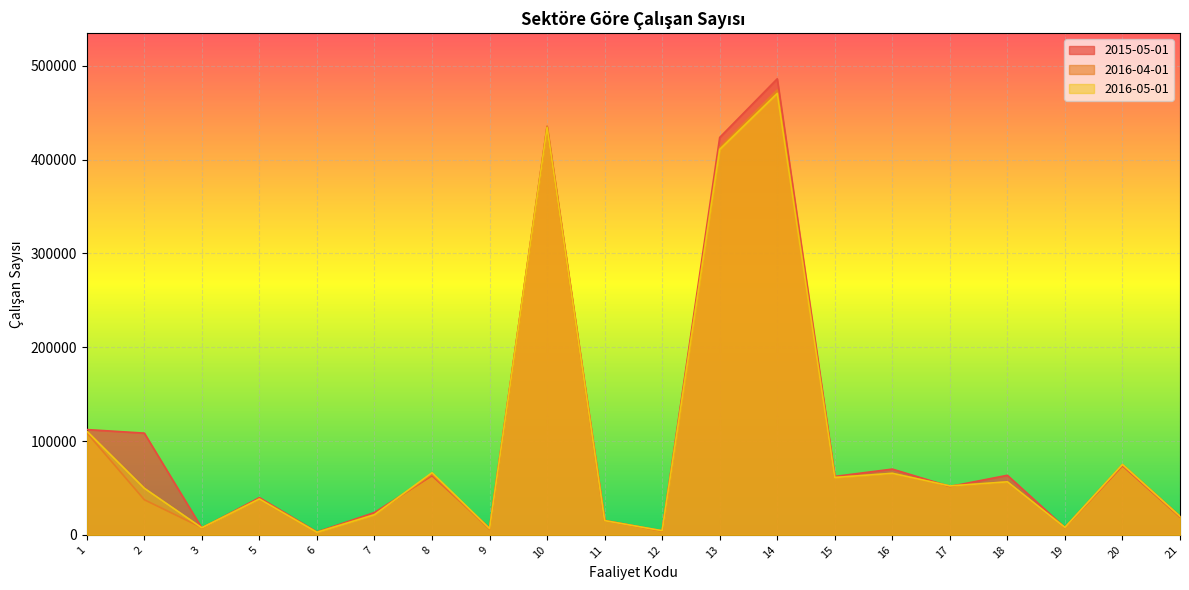

What is the difference between the 2015-05-01 values at 7 and 18?

39705